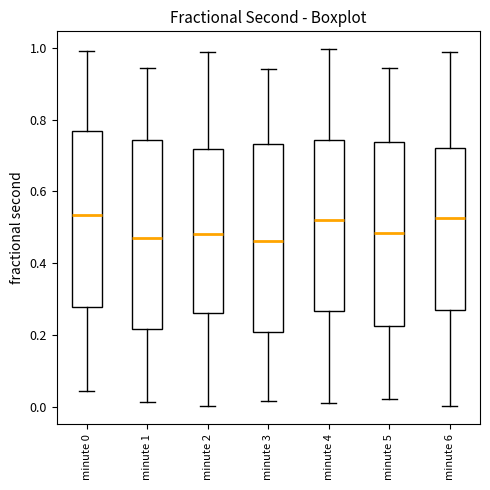

Where does the lower whisker of the box for minute 0 end on the y-axis? The values are not printed on the chart, so give them approximately, as read against the axis.

0.04